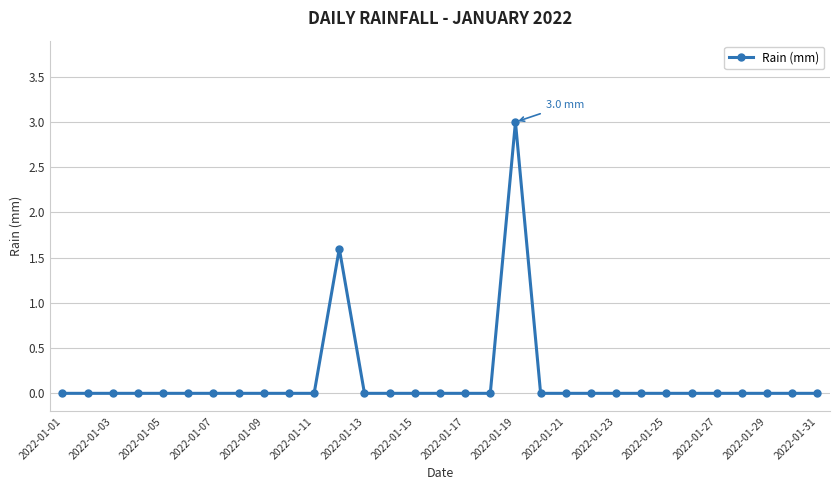

What is the difference between the maximum and second lowest values?

3.0